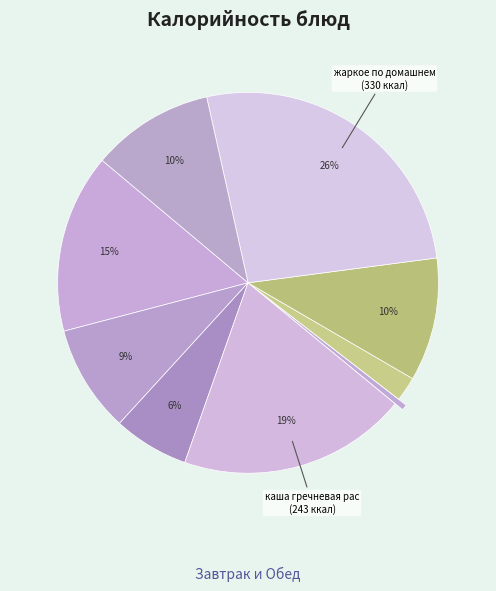

What is the smallest slice in the pie chart?

Яблоки